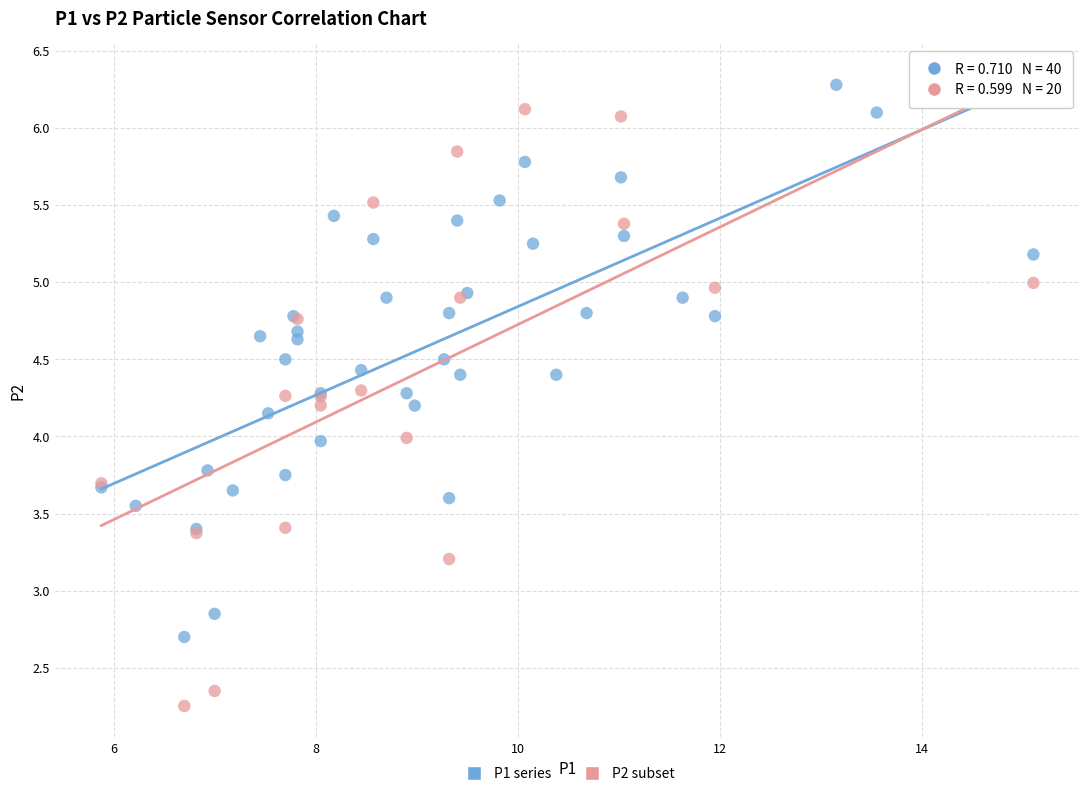

Which series reaches the minimum Y coordinate?

P2 subset